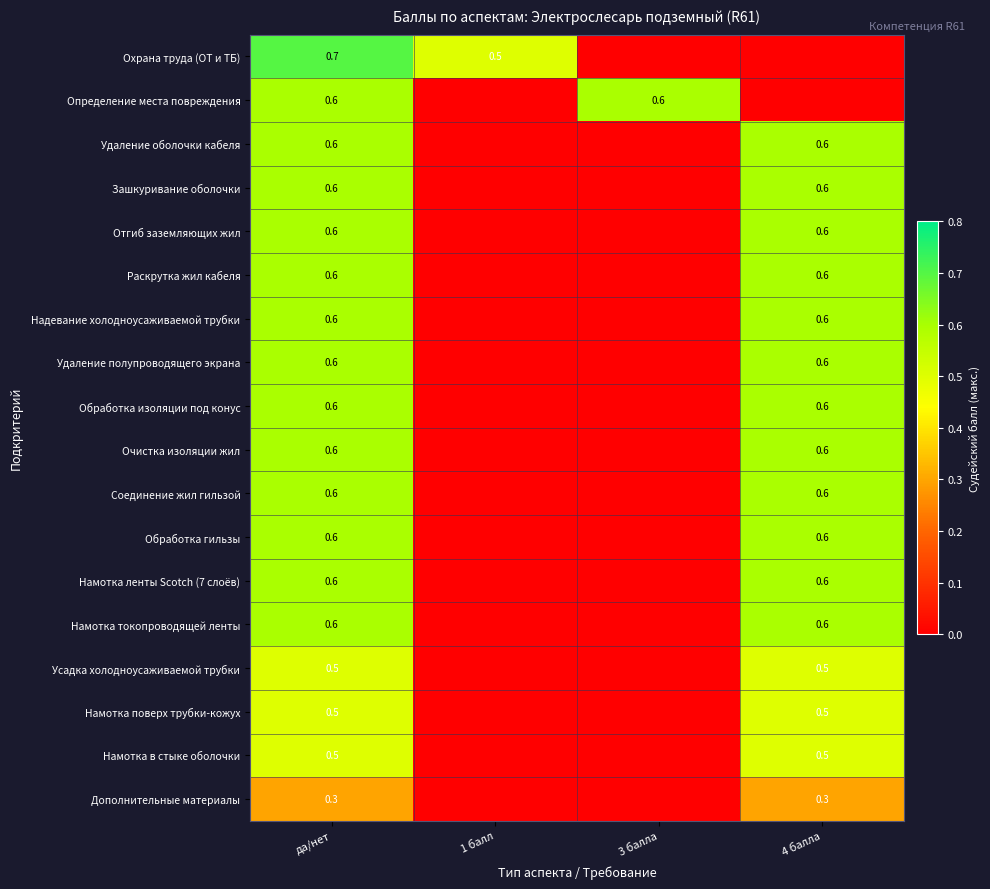

What is the sum of the Удаление оболочки кабеля values at да/нет and 4 балла?

1.2